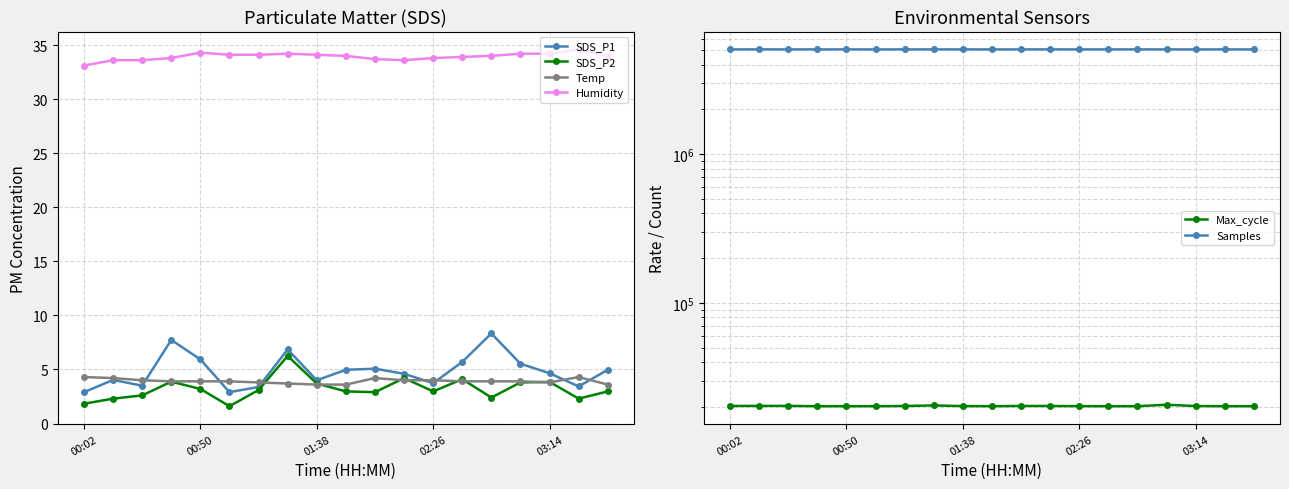

What value does the Temp series have at 00:02?

4.3